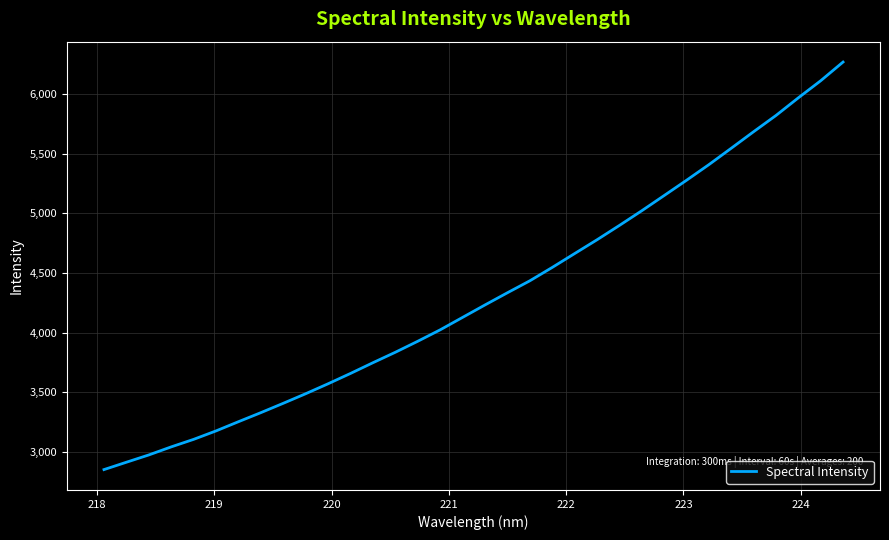

What is the minimum value shown in the chart?

2853.7